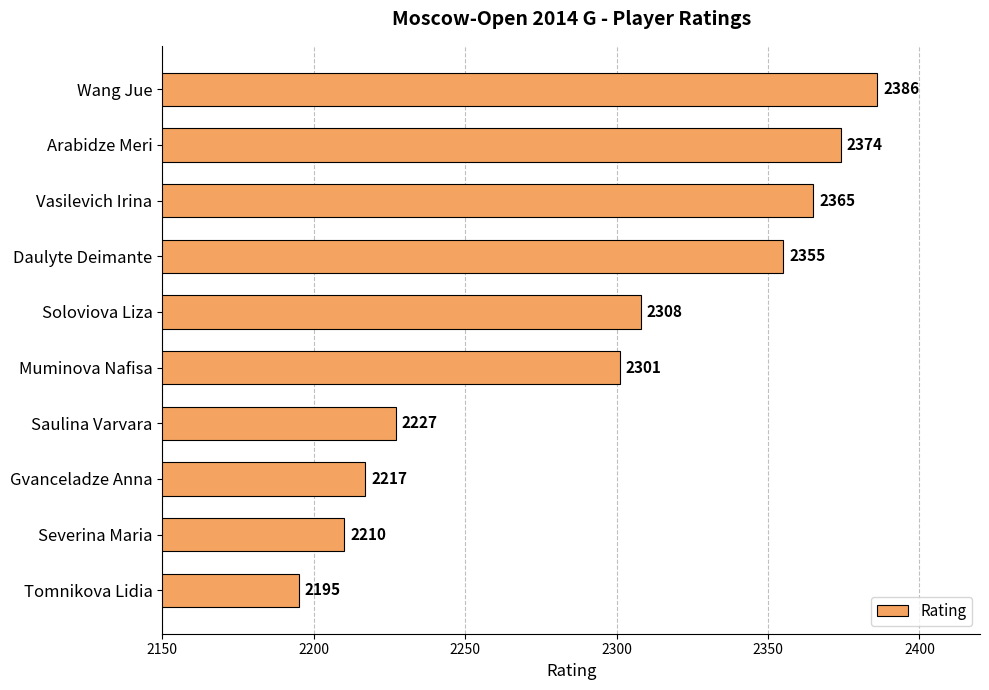

What is the label of the 5th bar from the top?

Soloviova Liza